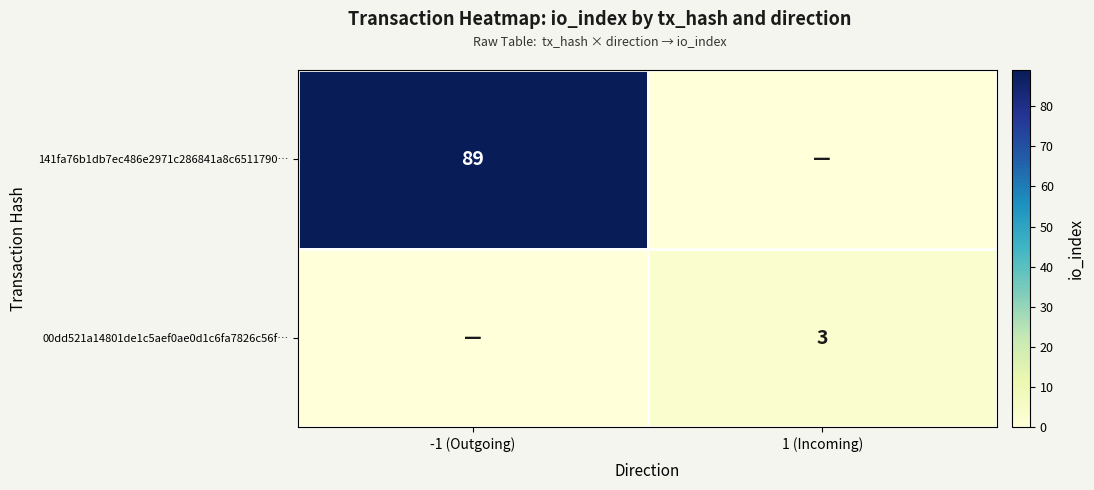

How many distinct data groups are displayed?

2